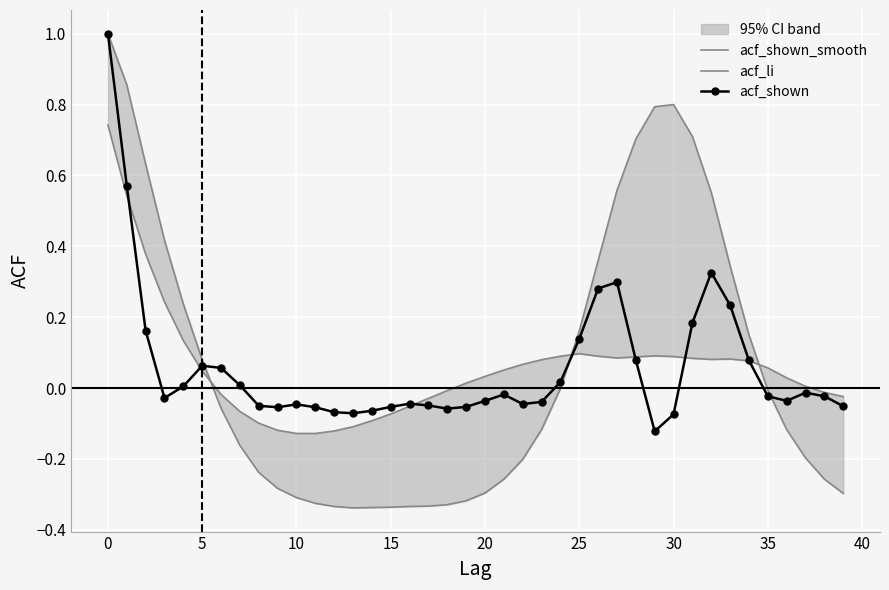

What is the maximum value for acf_li?

1.0